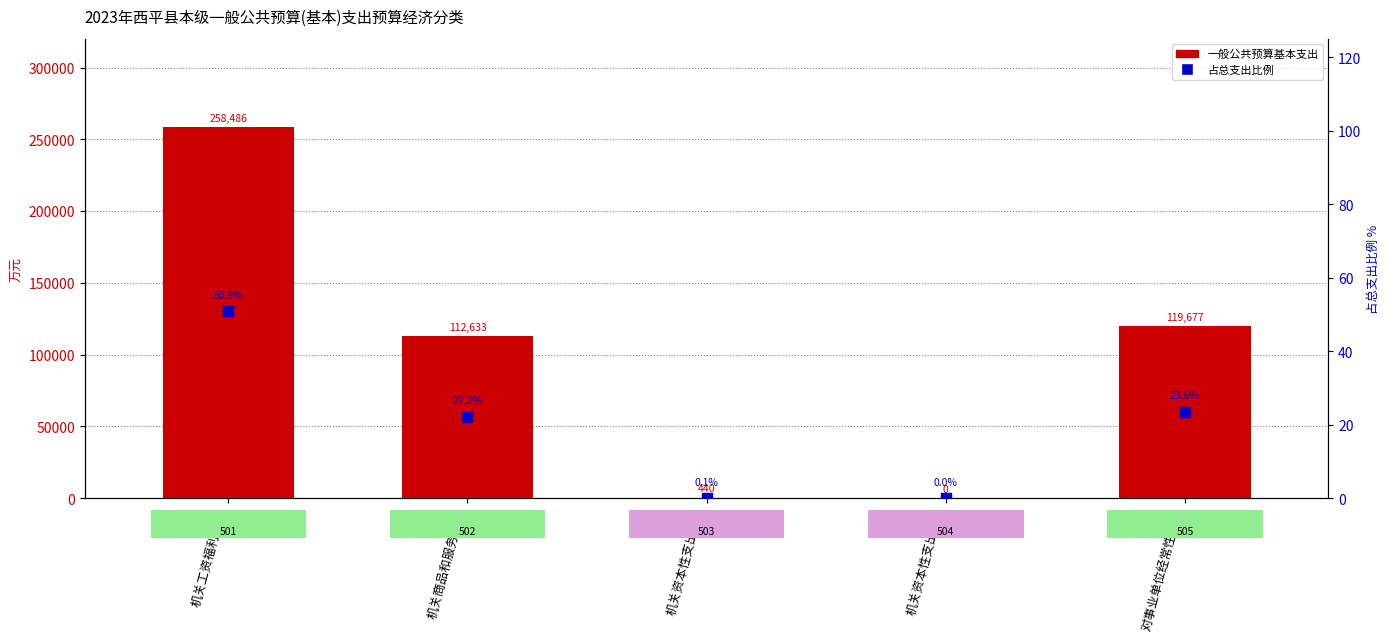

Is the value of 占总支出比例 at 对事业单位经常性补助 greater than the value of 一般公共预算基本支出 at 机关商品和服务支出?

No